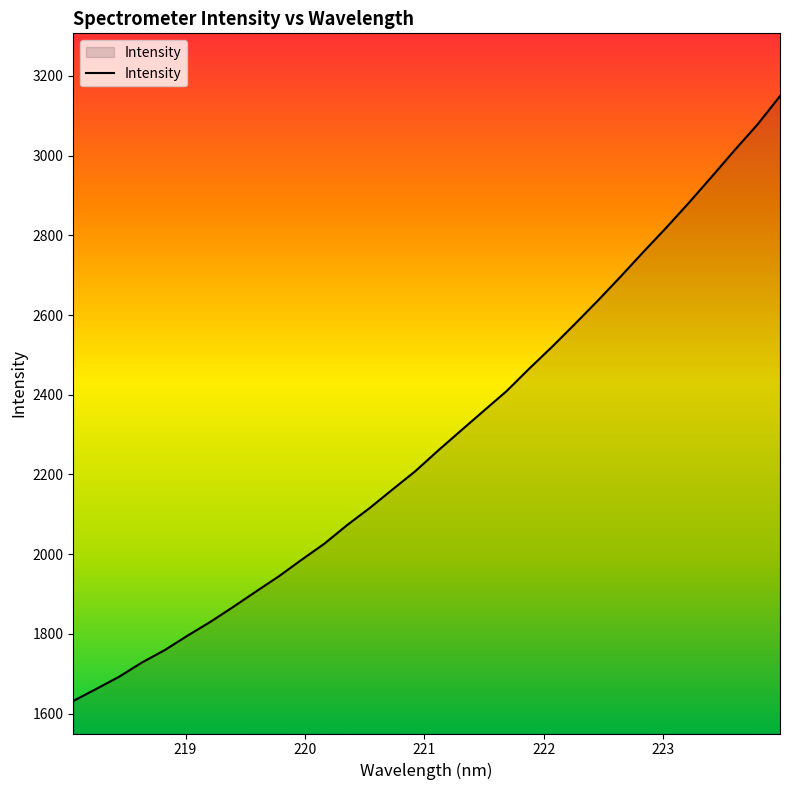

What is the difference between the maximum and minimum values?

1517.6